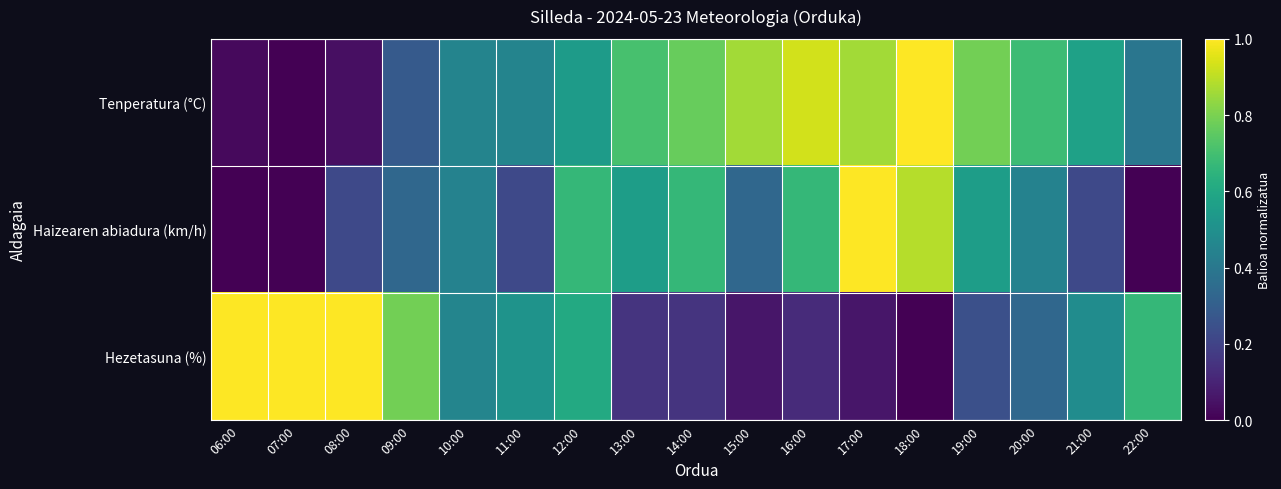

How many series are shown in this chart?

3